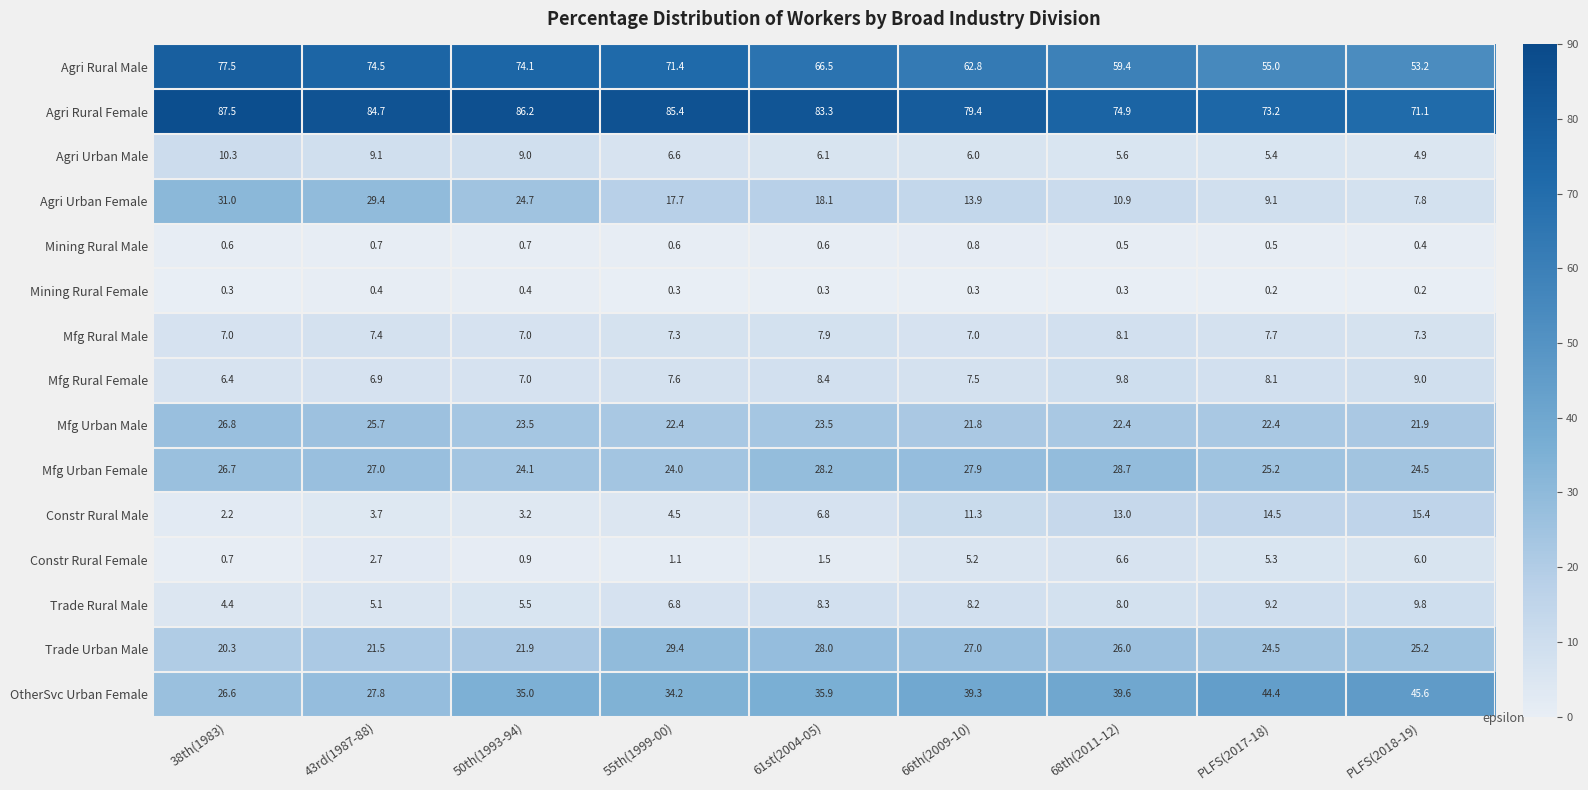

What is the maximum value shown in the chart?

87.5